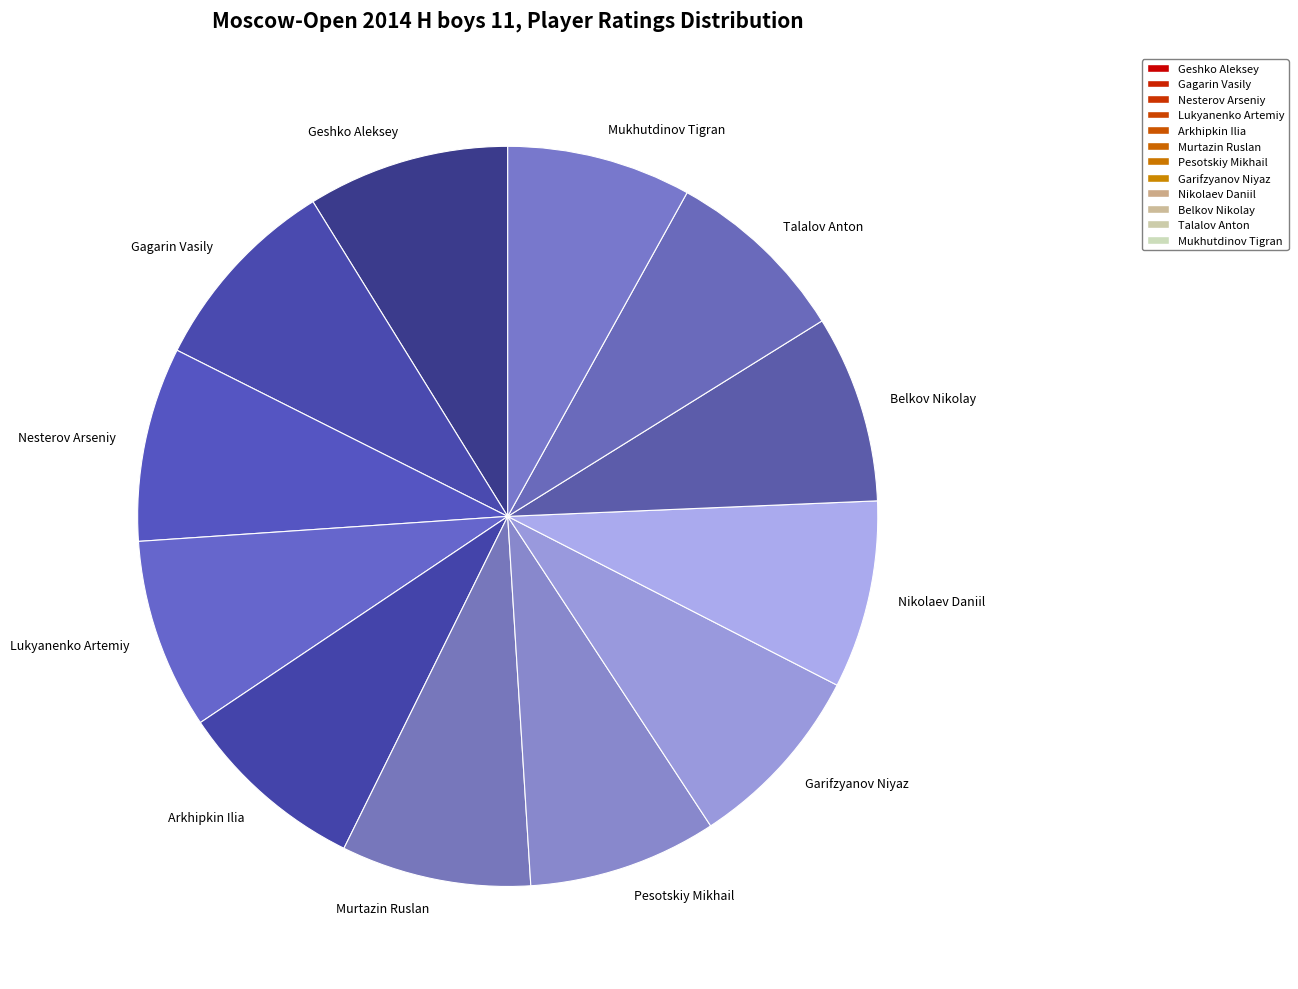

How many slices are in this pie chart?

12